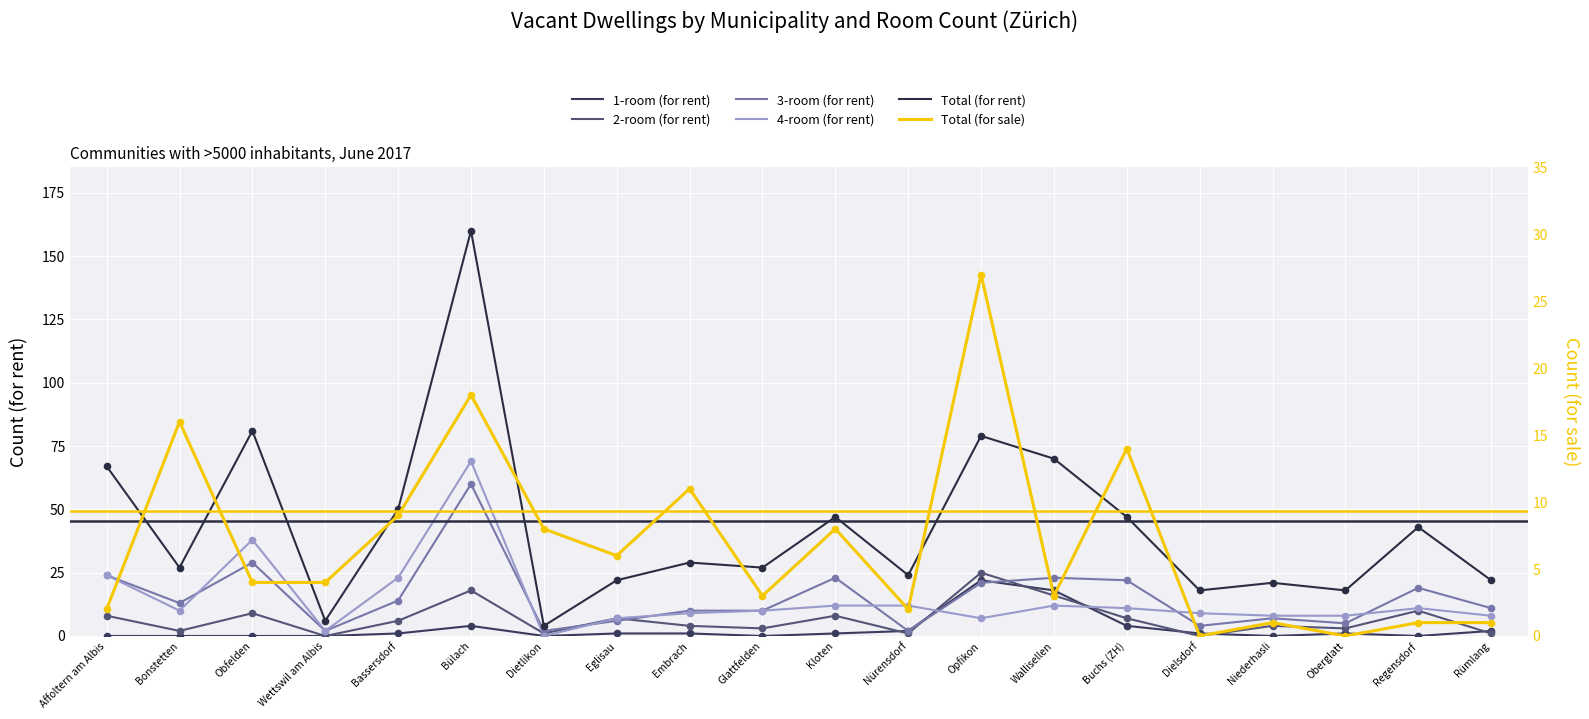

What is the total value across all series at Rümlang?

45